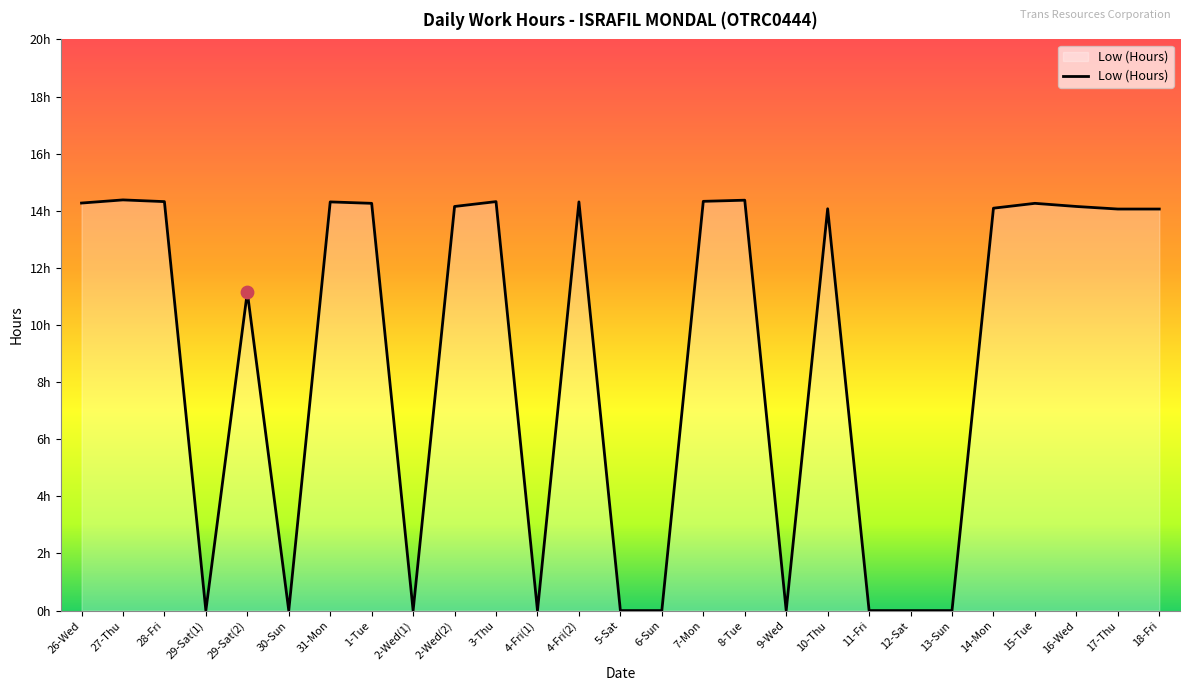

Does the chart have visible grid lines?

No